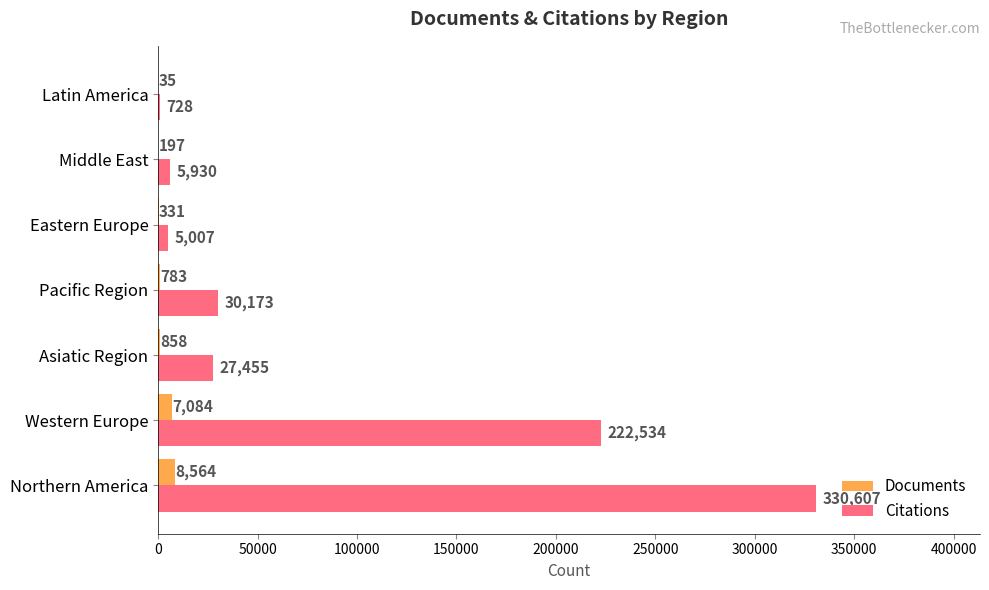

At which label is Documents closest to 4299?

Western Europe